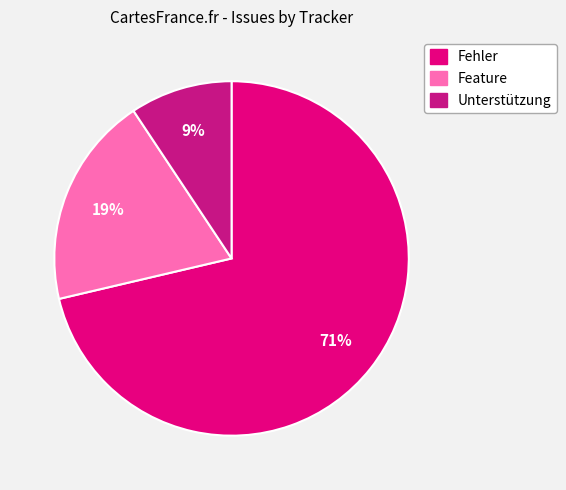

Rank the categories by value from highest to lowest.

Fehler, Feature, Unterstützung